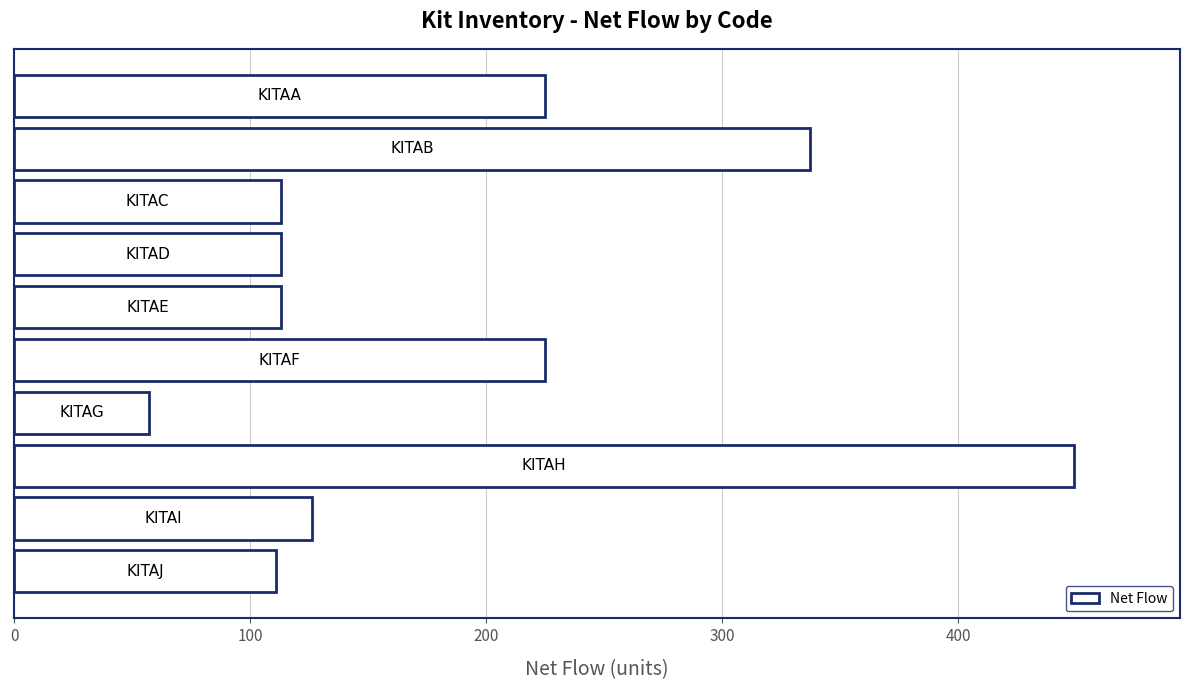

What is the value of the 8th bar from the top?

449